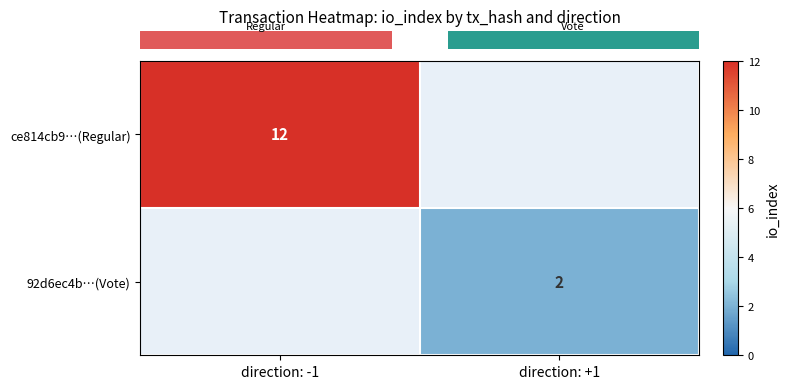

At which category does the chart reach its minimum across all series?

direction: +1